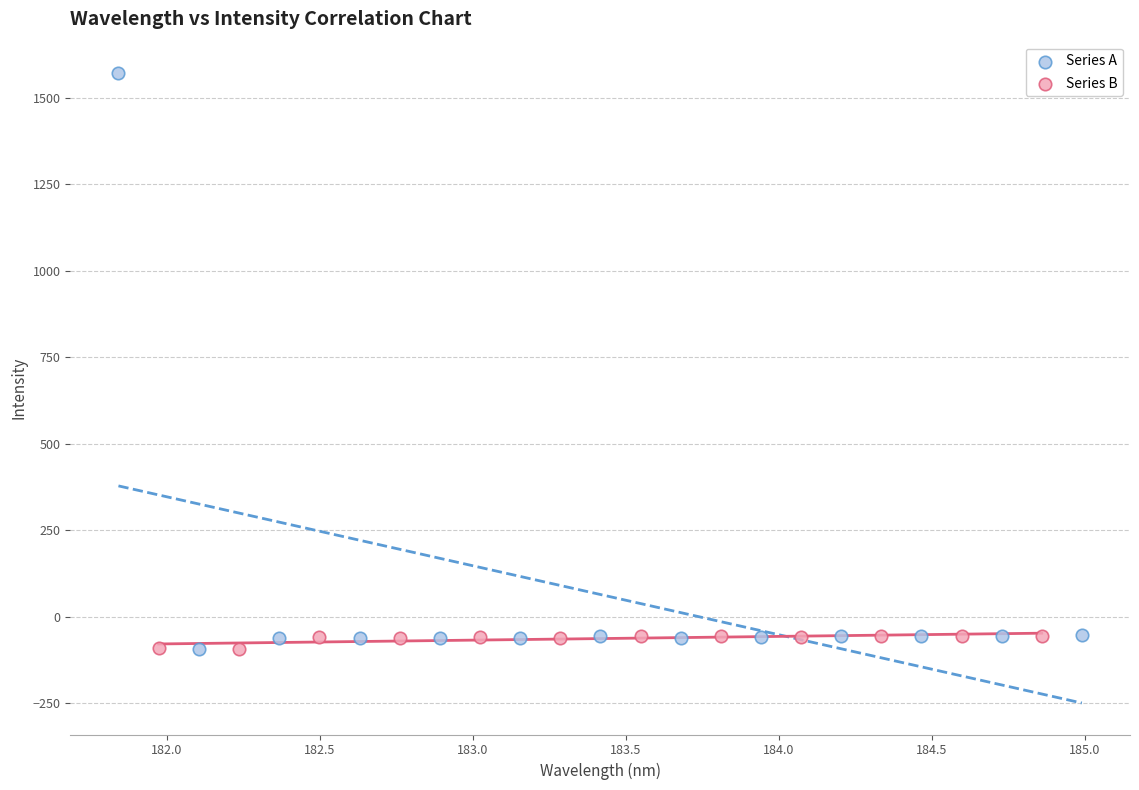

Which series has the largest Y range (max minus min)?

Series A